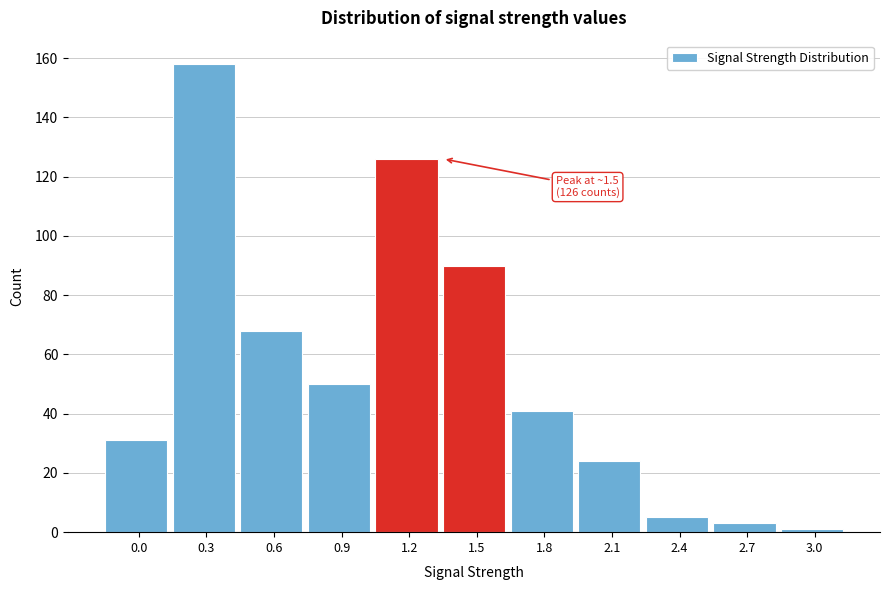

Reading left to right, transcribe all the data shown in this chart.

31	158	68	50	126	90	41	24	5	3	1